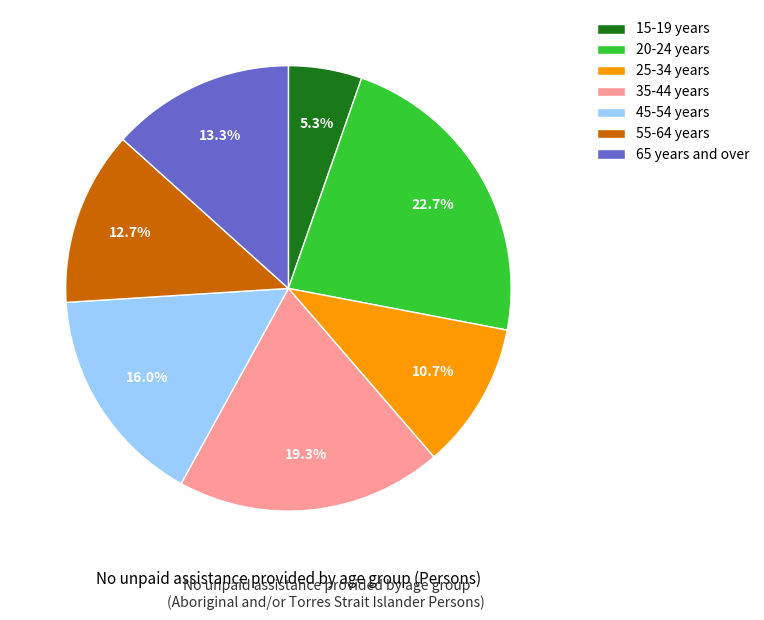

Rank the categories by value from lowest to highest.

15-19 years, 25-34 years, 55-64 years, 65 years and over, 45-54 years, 35-44 years, 20-24 years